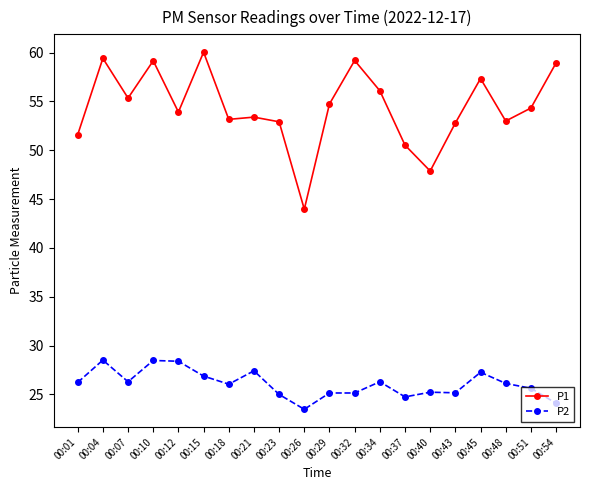

Which series changed the most between 00:12 and 00:43?

P2